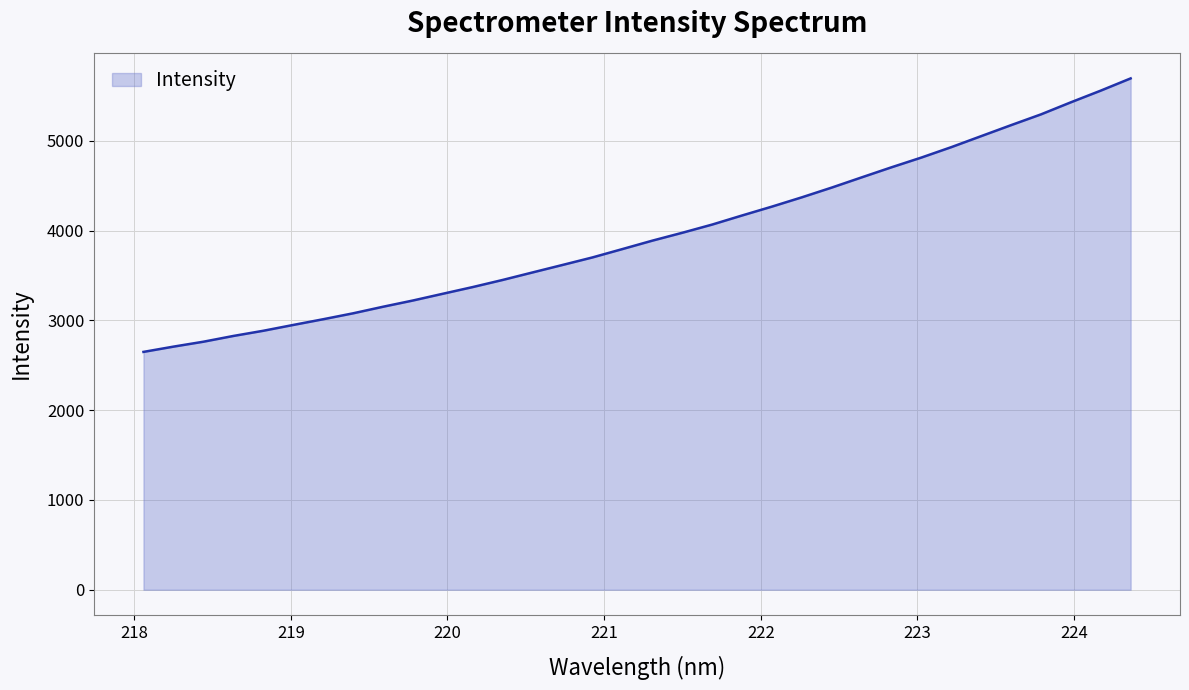

What is the difference between the maximum and minimum values?

3046.5